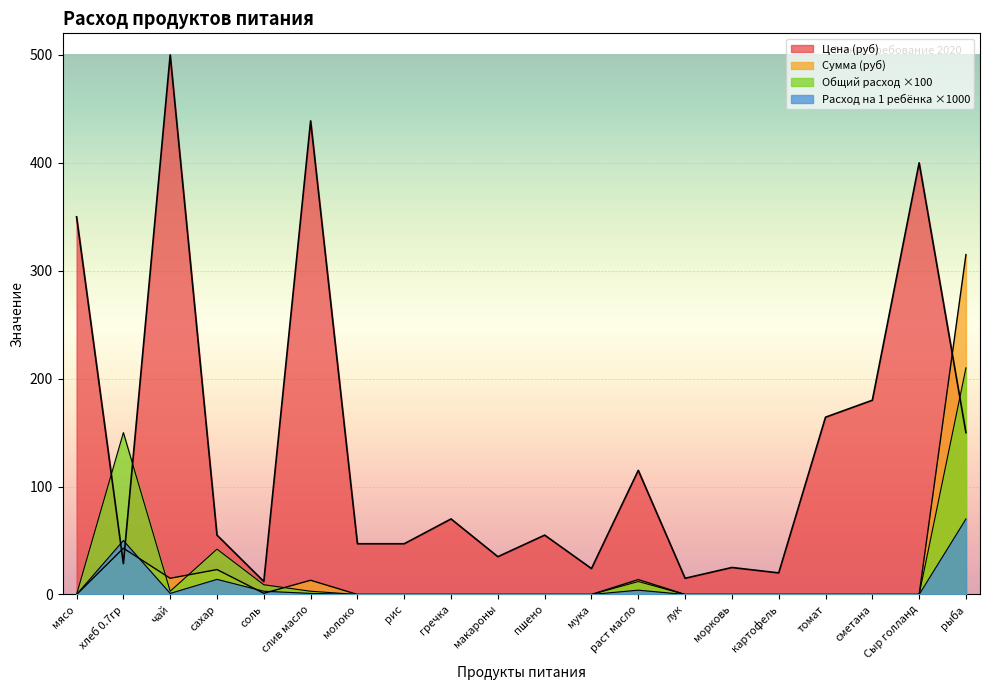

Reading left to right, extract all data points from this chart.

Цена (руб): мясо=350.0	хлеб 0.7гр=28.6	чай=500.0	сахар=55.0	соль=12.0	слив масло=438.9	молоко=47.0	рис=47.0	гречка=70.0	макароны=35.0	пшено=55.0	мука=24.0	раст масло=115.0	лук=15.0	морковь=25.0	картофель=20.0	томат=164.3	сметана=180.0	Сыр голланд=400.0	рыба=150.0
Сумма (руб): мясо=0.0	хлеб 0.7гр=42.9	чай=15.0	сахар=23.1	соль=1.1	слив масло=13.2	молоко=0.0	рис=0.0	гречка=0.0	макароны=0.0	пшено=0.0	мука=0.0	раст масло=13.8	лук=0.0	морковь=0.0	картофель=0.0	томат=0.0	сметана=0.0	Сыр голланд=0.0	рыба=315.0
Общий расход: мясо=0.0	хлеб 0.7гр=50.0	чай=1.0	сахар=14.0	соль=3.0	слив масло=1.0	молоко=0.0	рис=0.0	гречка=0.0	макароны=0.0	пшено=0.0	мука=0.0	раст масло=4.0	лук=0.0	морковь=0.0	картофель=0.0	томат=0.0	сметана=0.0	Сыр голланд=0.0	рыба=70.0
Расход на 1 ребёнка: мясо=0.0	хлеб 0.7гр=150.0	чай=3.0	сахар=42.0	соль=9.0	слив масло=3.0	молоко=0.0	рис=0.0	гречка=0.0	макароны=0.0	пшено=0.0	мука=0.0	раст масло=12.0	лук=0.0	морковь=0.0	картофель=0.0	томат=0.0	сметана=0.0	Сыр голланд=0.0	рыба=210.0